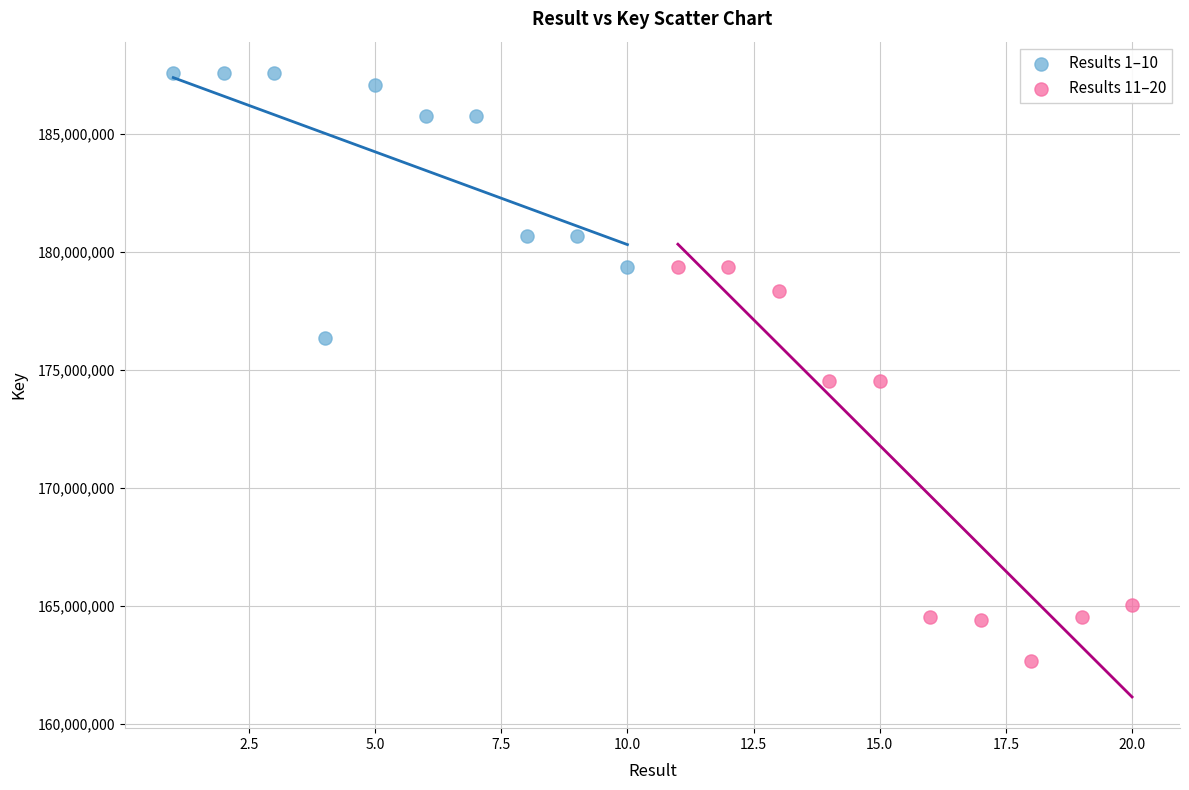

Which series reaches the minimum Y coordinate?

Results 11–20